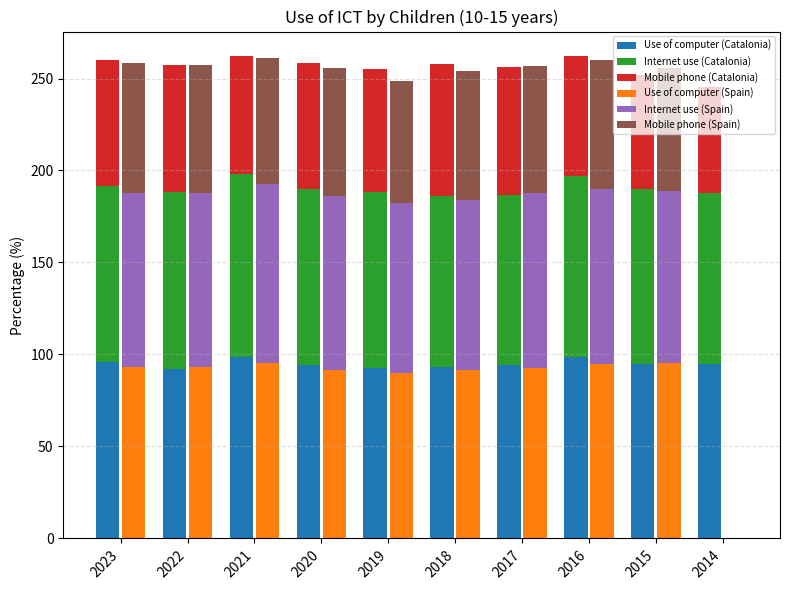

True or false: Internet use (Spain) has a value of 29.6 at 2014.

False